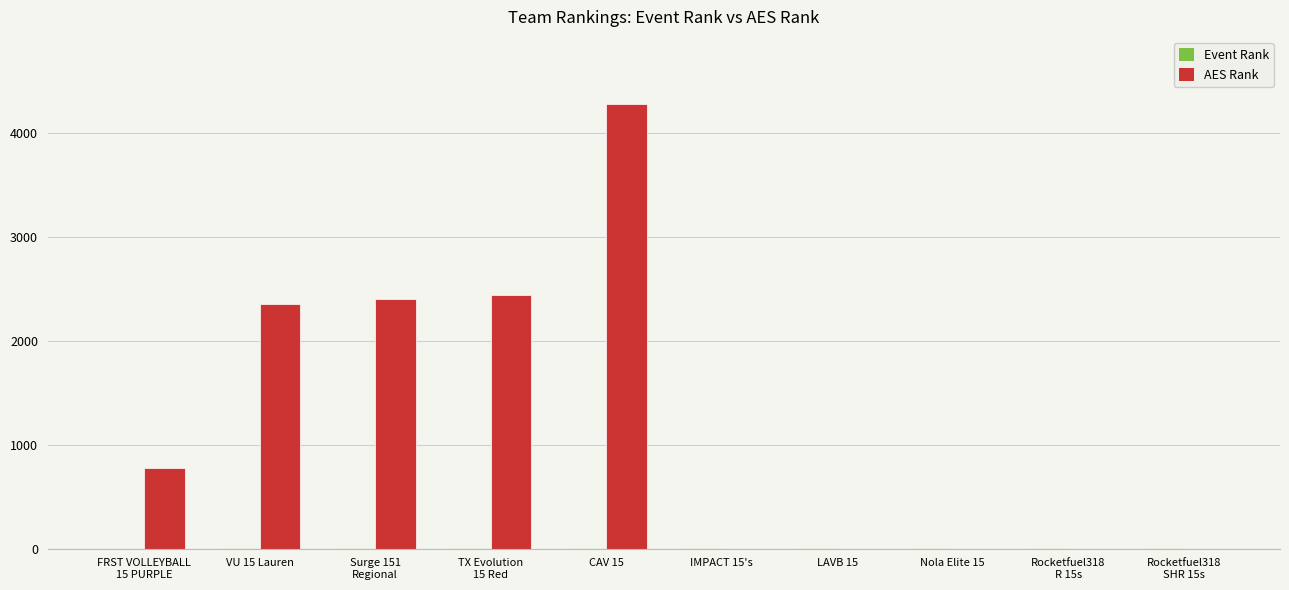

What is the maximum value for AES Rank?

4286